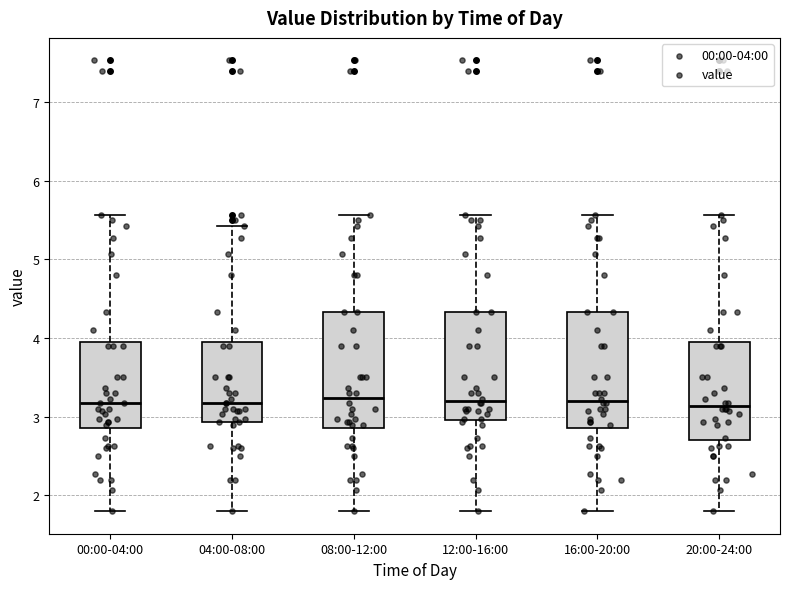

Where does the median line of the box for 04:00-08:00 sit on the y-axis? The values are not printed on the chart, so give them approximately, as read against the axis.

3.2